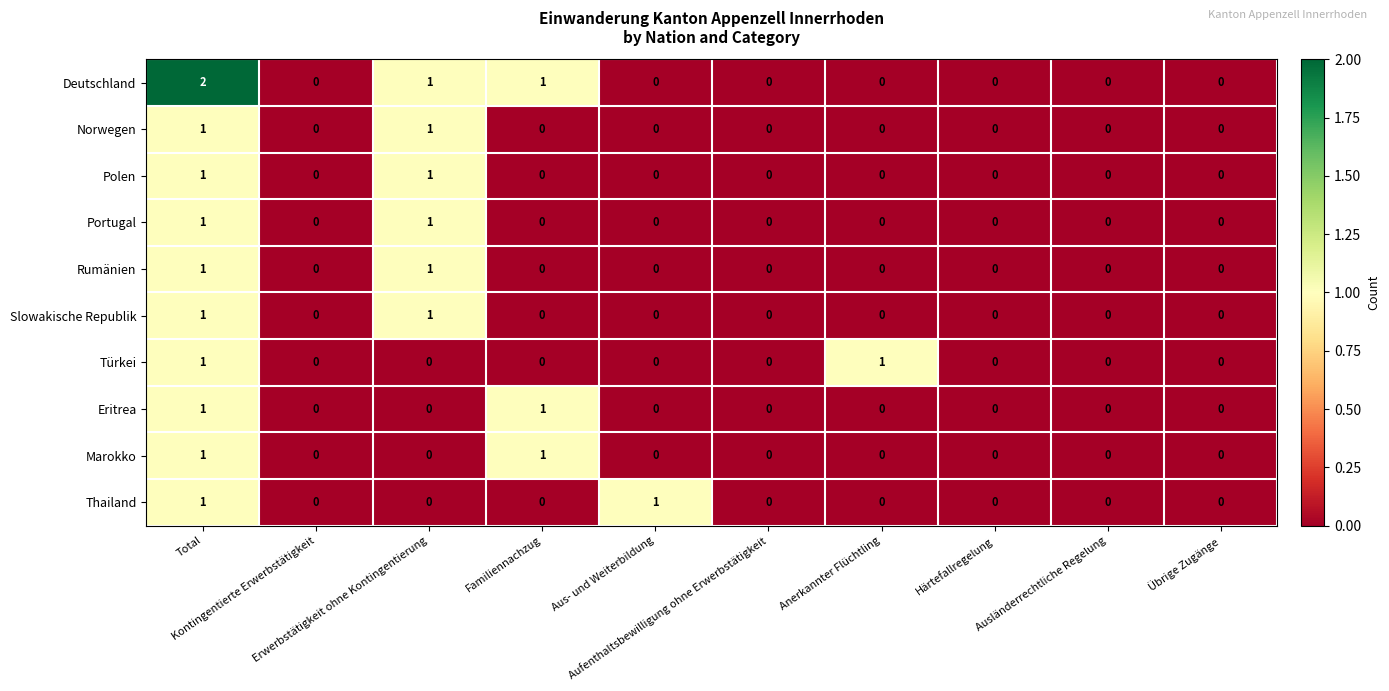

How many values in the Türkei series exceed 0?

2